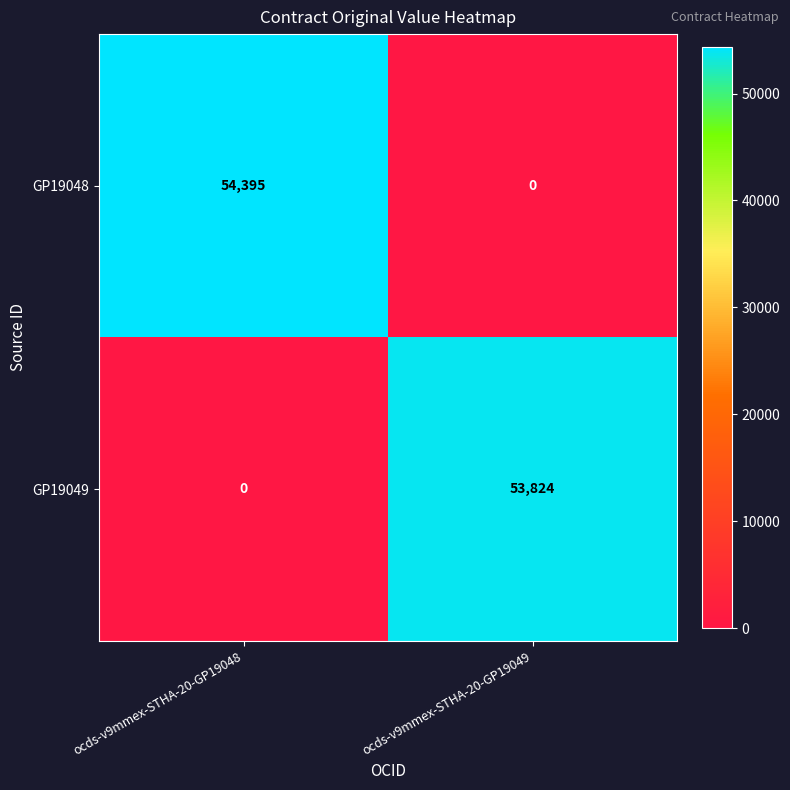

At which label does GP19049 reach its minimum?

ocds-v9mmex-STHA-20-GP19048